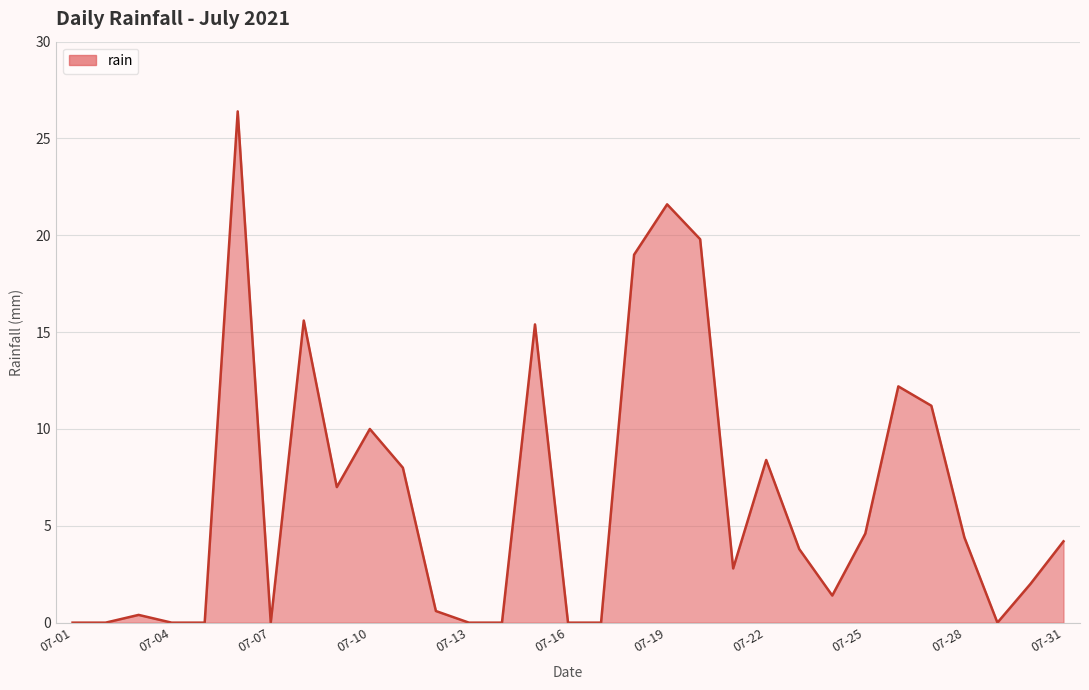

How many values are below 3?

15